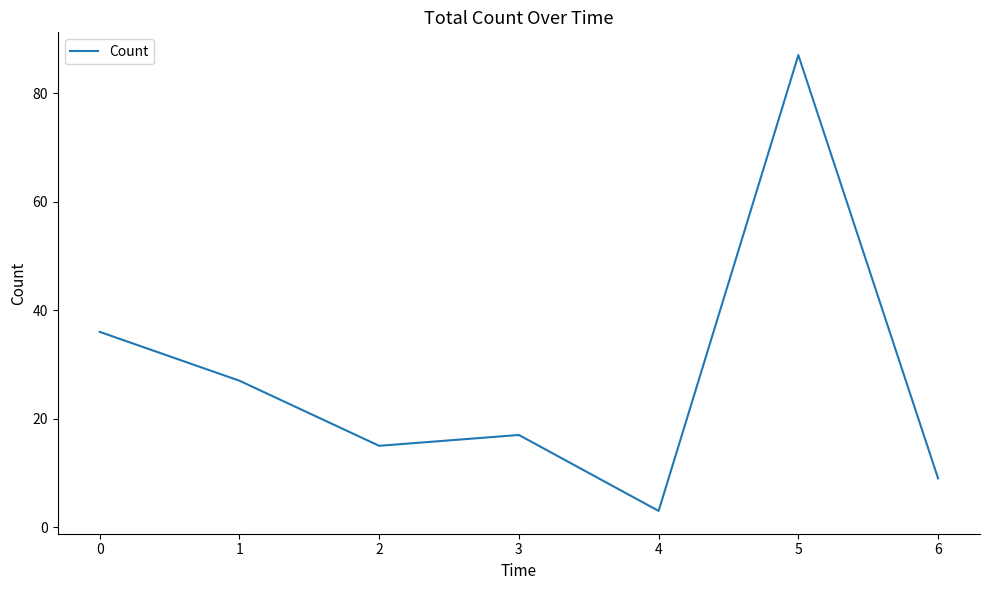

List the labels in order of value, smallest first.

4, 6, 2, 3, 1, 0, 5